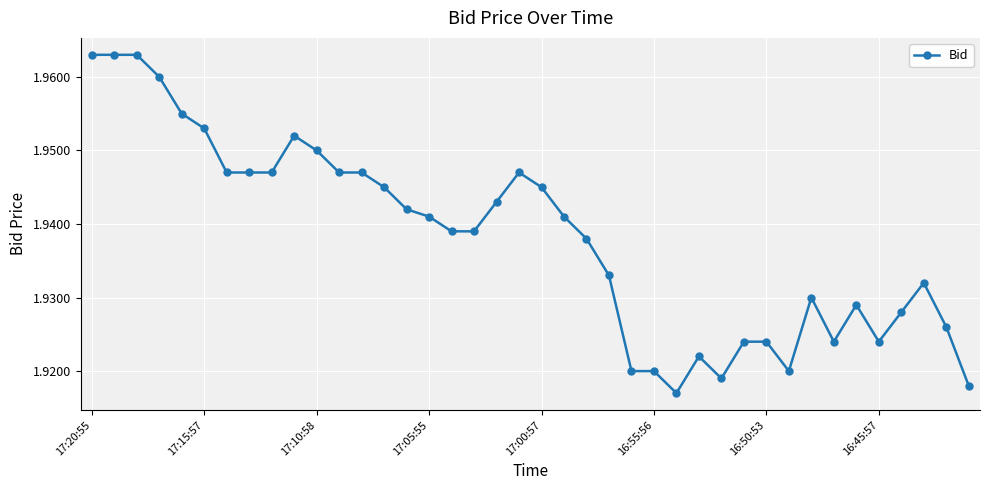

True or false: there are more than 1 points higher than both neighbors.

True